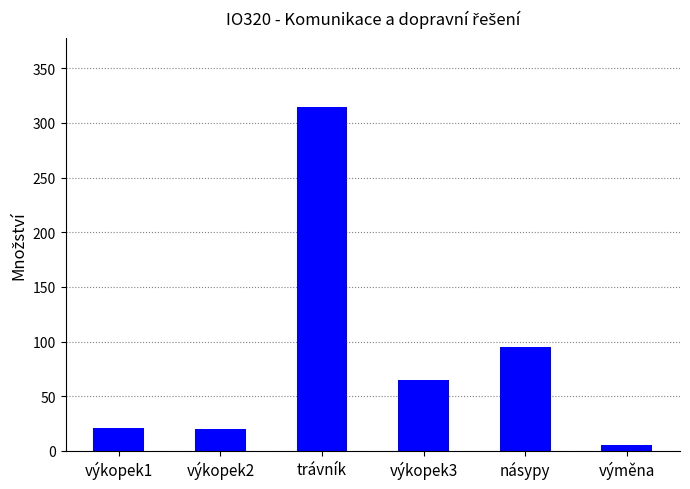

What position from the right is výkopek2?

5